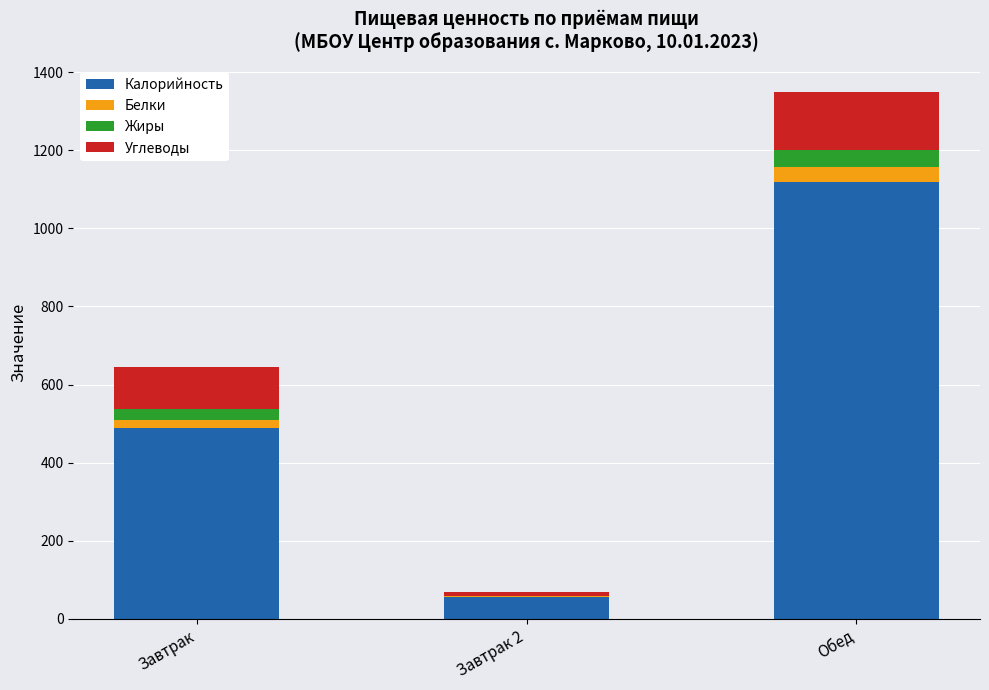

Count the number of data series in this chart.

4